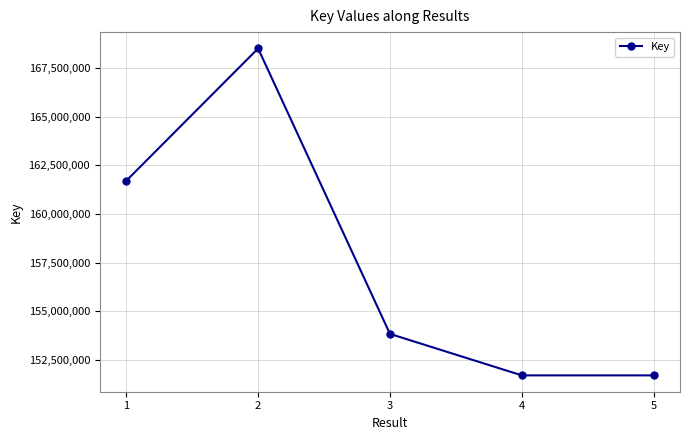

Does the chart have visible grid lines?

Yes